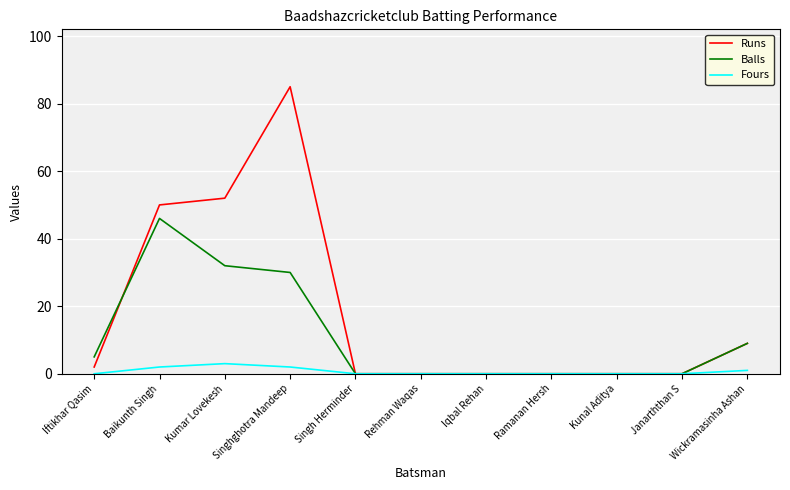

Does the chart display data point markers on the line(s)?

No